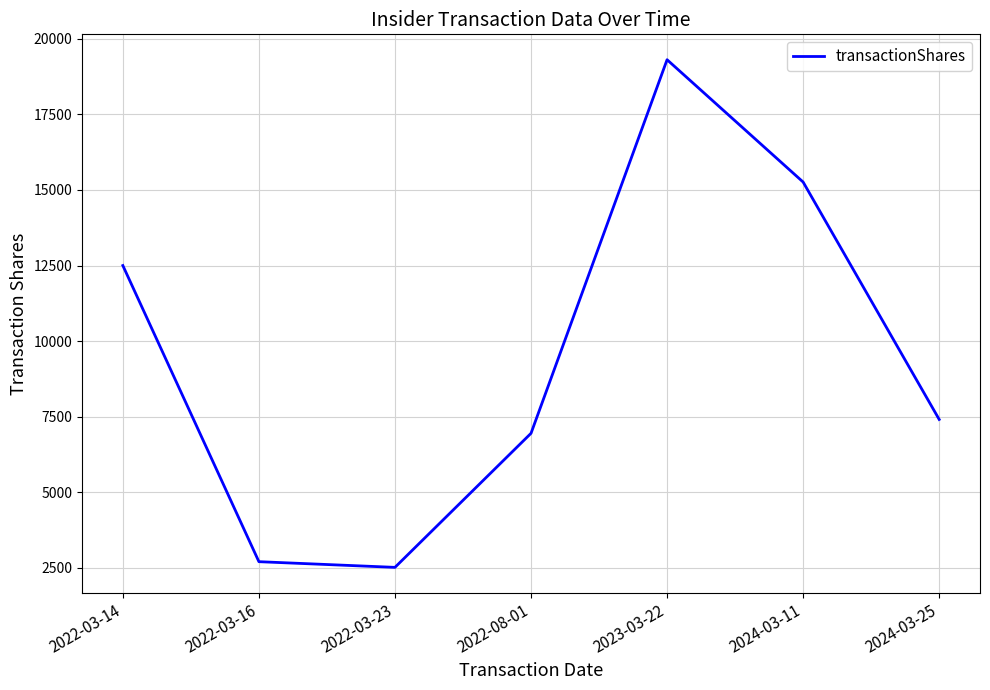

Approximately how many times larger is the value at 2022-03-16 compared to 2024-03-11?

0.2